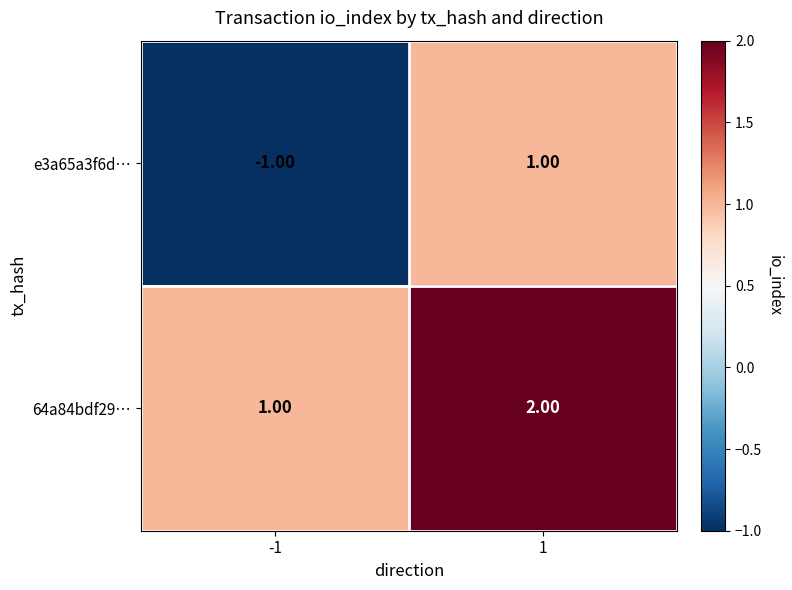

What is the sum of all 64a84bdf29… values?

3